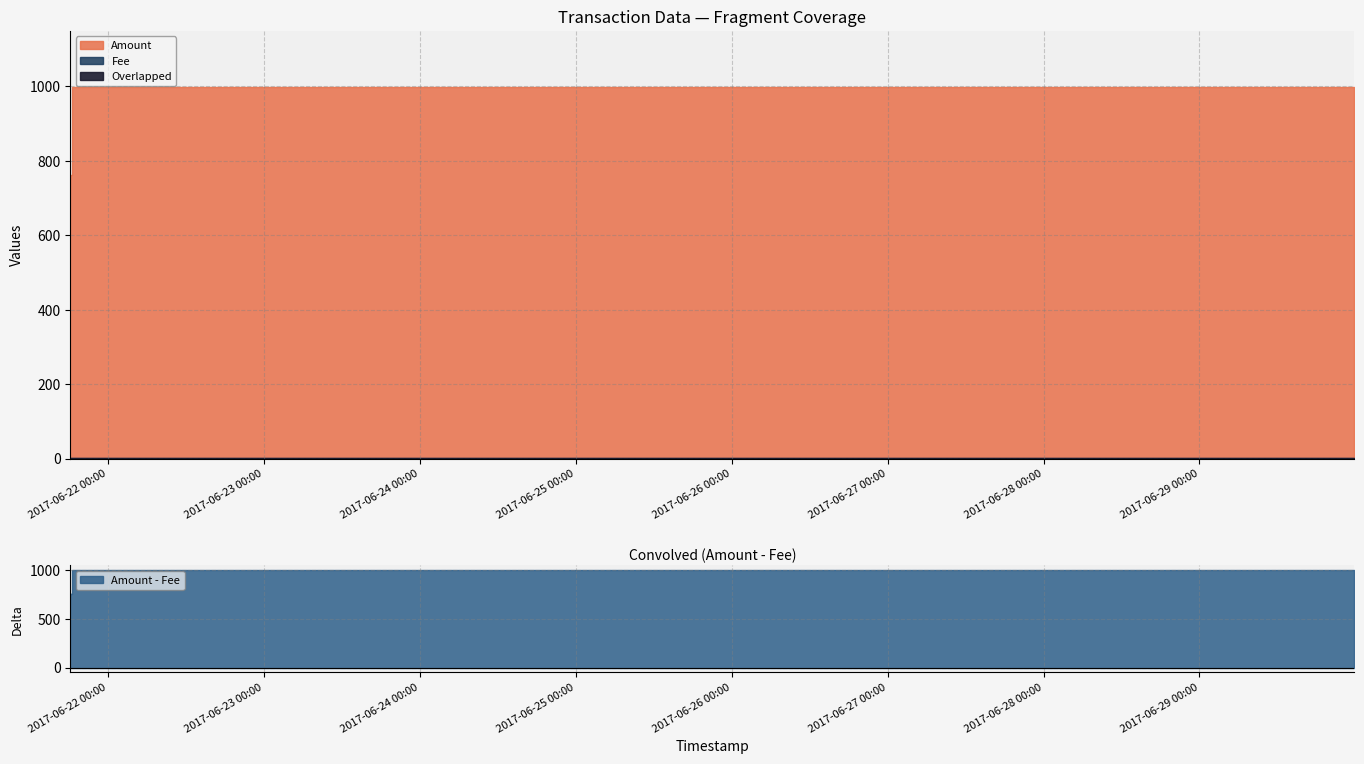

True or false: Height and Fee intersect in this chart.

False